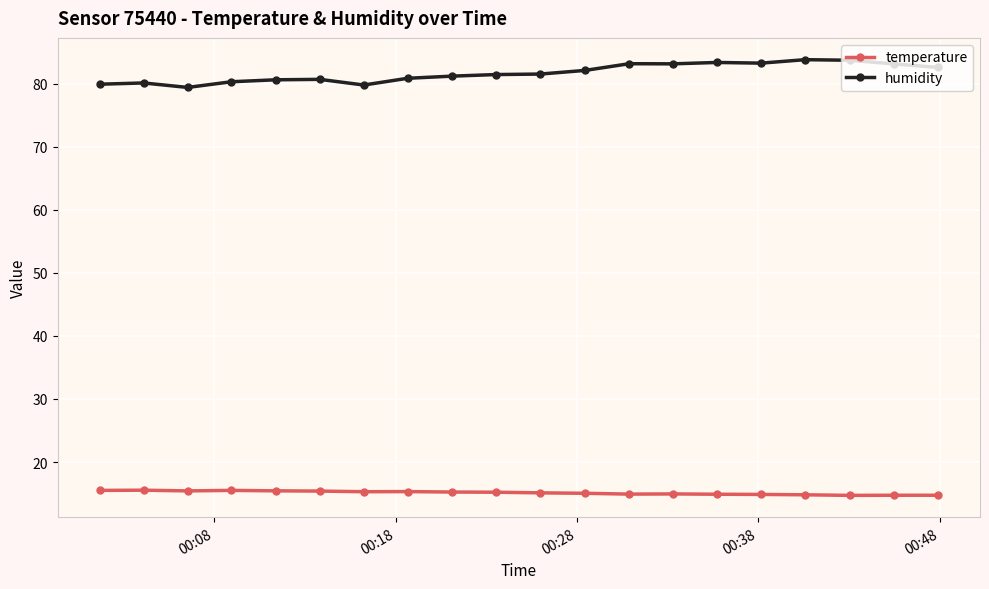

What is the value of the humidity point at the 3rd from the left?

79.4